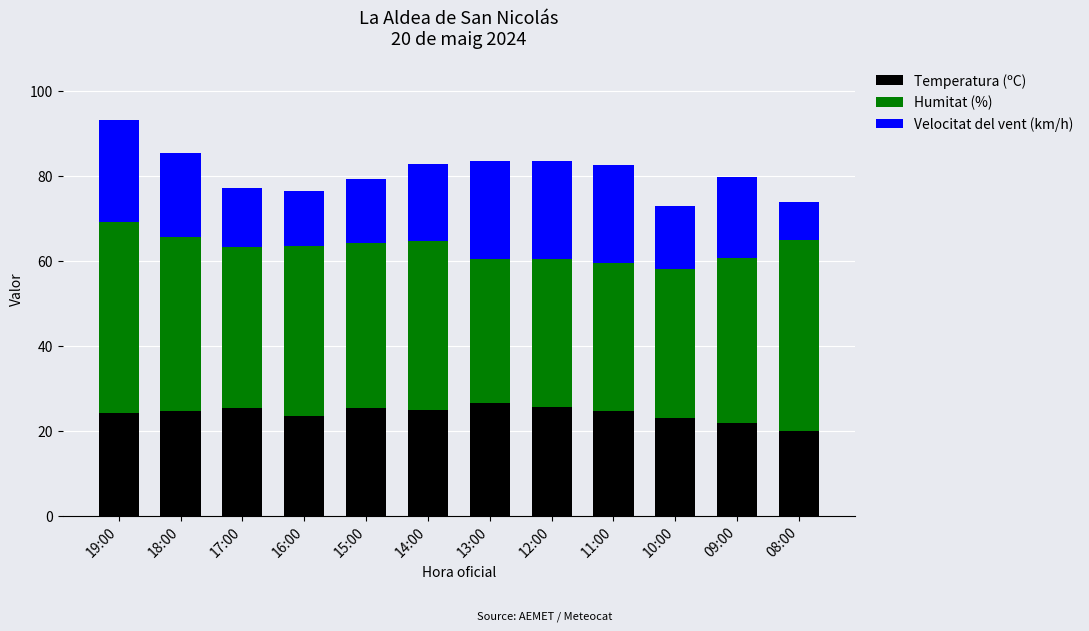

What is the maximum value for Temperatura (ºC)?

26.5